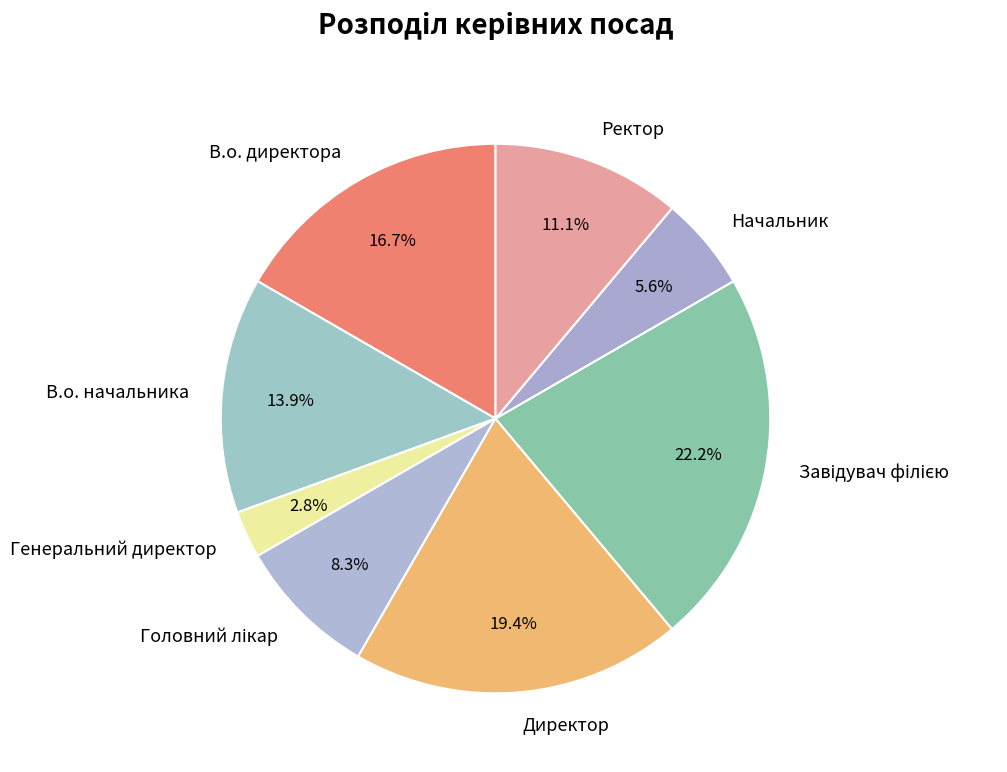

Which slice is the smallest?

Генеральний директор